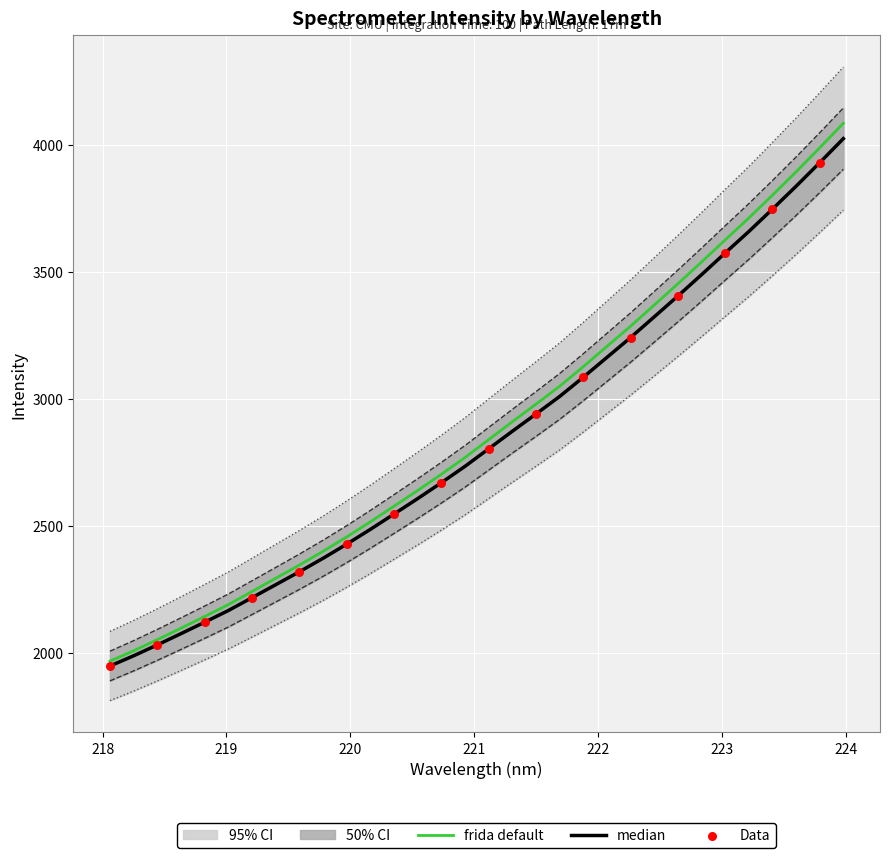

What is the lowest value of the frida default series?

1966.6